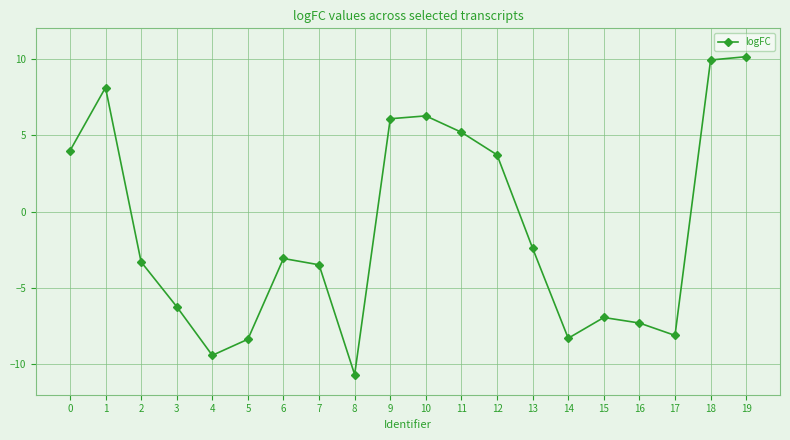

Is this an area chart (filled region under the line)?

No